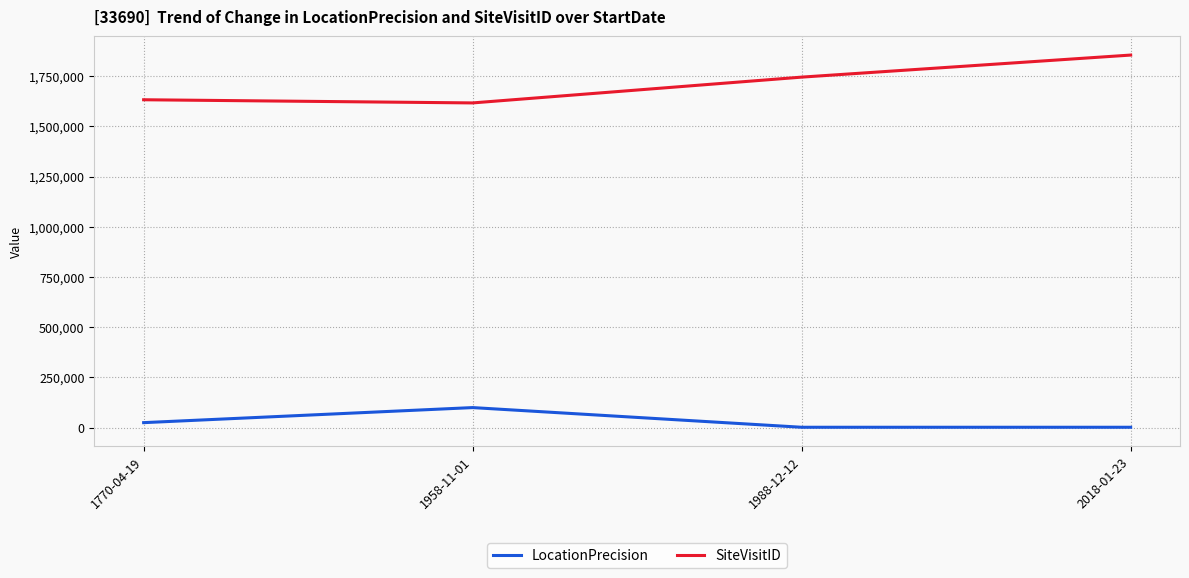

True or false: SiteVisitID and LocationPrecision cross at least once.

False